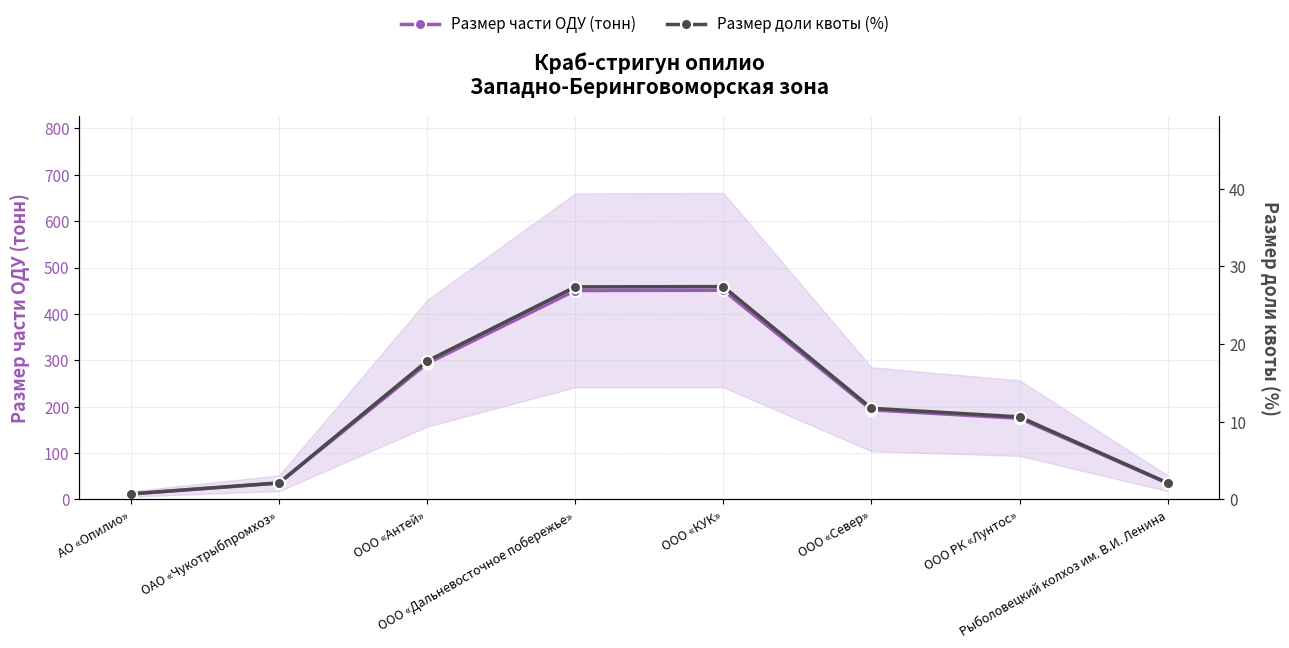

True or false: Размер доли квоты (%) has a value of 2.1 at Рыболовецкий колхоз им. В.И. Ленина.

True